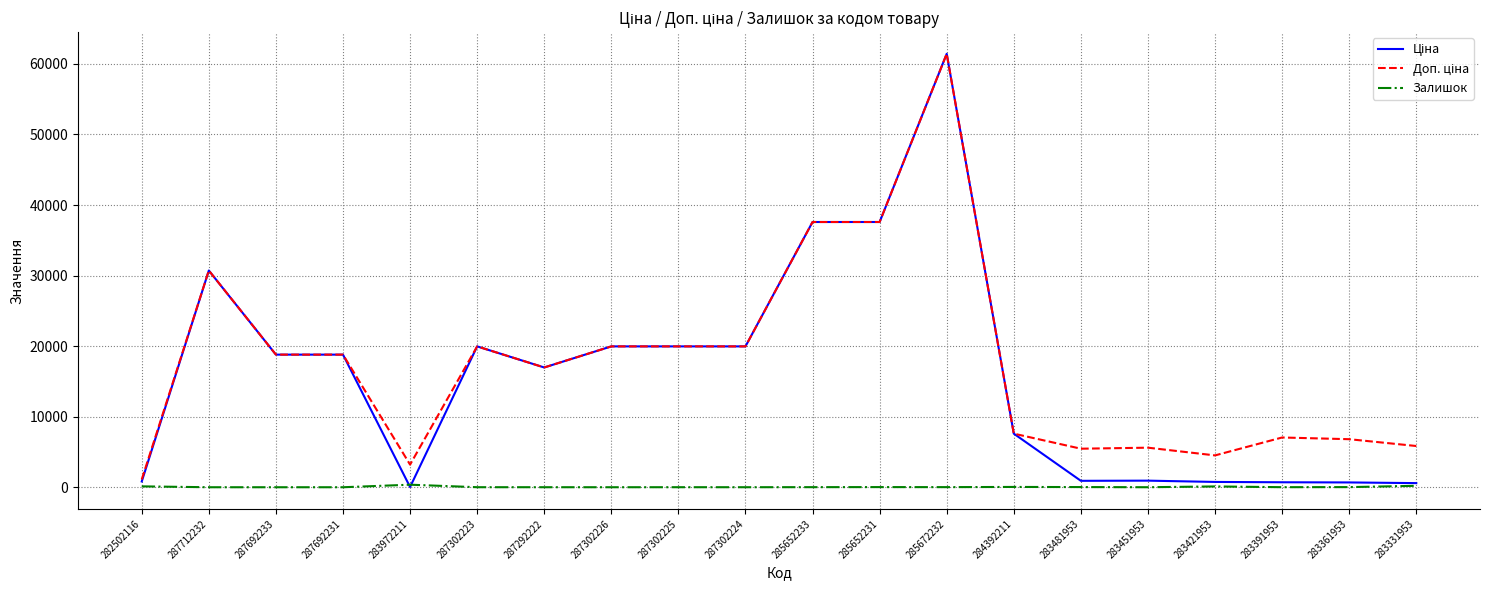

What is the difference between the second highest and second lowest values in the Залишок series?

202.0